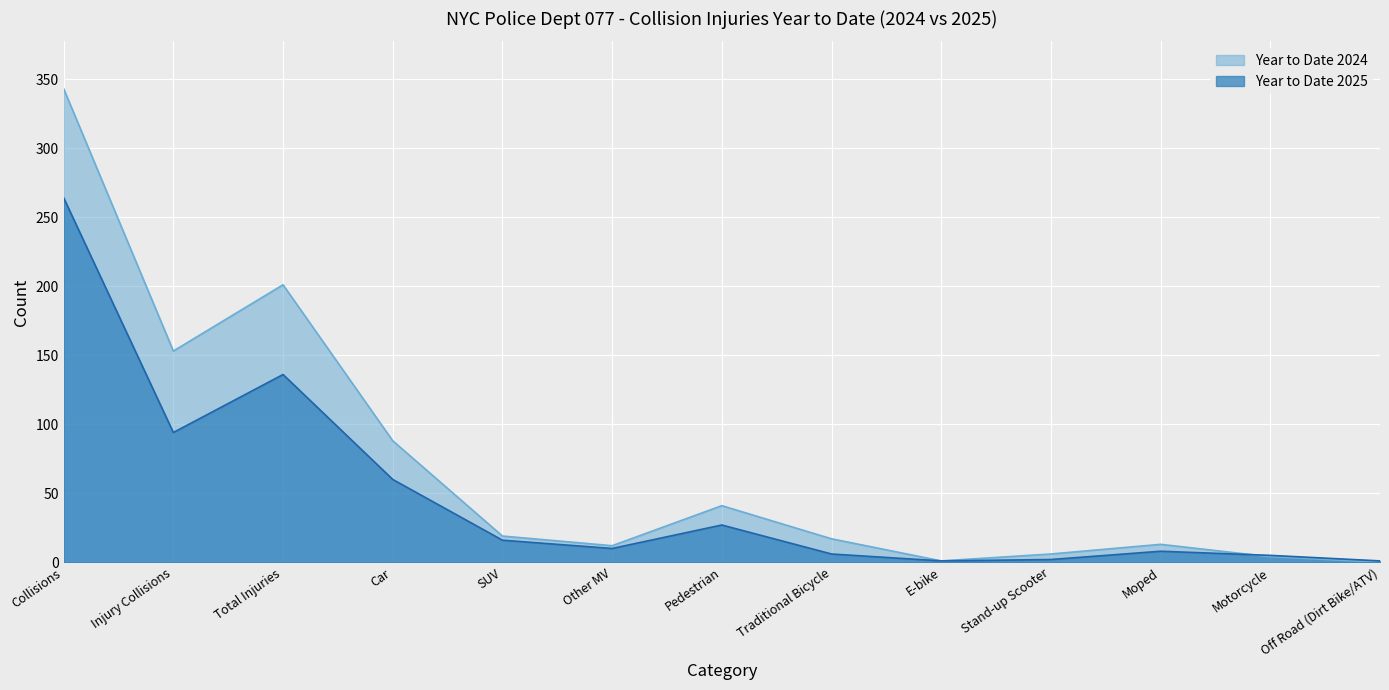

Reading left to right, extract all data points from this chart.

Year to Date 2025: Collisions=264	Injury Collisions=94	Total Injuries=136	Car=60	SUV=16	Other MV=10	Pedestrian=27	Traditional Bicycle=6	E-bike=1	Stand-up Scooter=2	Moped=8	Motorcycle=5	Off Road (Dirt Bike/ATV)=1
Year to Date 2024: Collisions=343	Injury Collisions=153	Total Injuries=201	Car=88	SUV=19	Other MV=12	Pedestrian=41	Traditional Bicycle=17	E-bike=1	Stand-up Scooter=6	Moped=13	Motorcycle=4	Off Road (Dirt Bike/ATV)=0